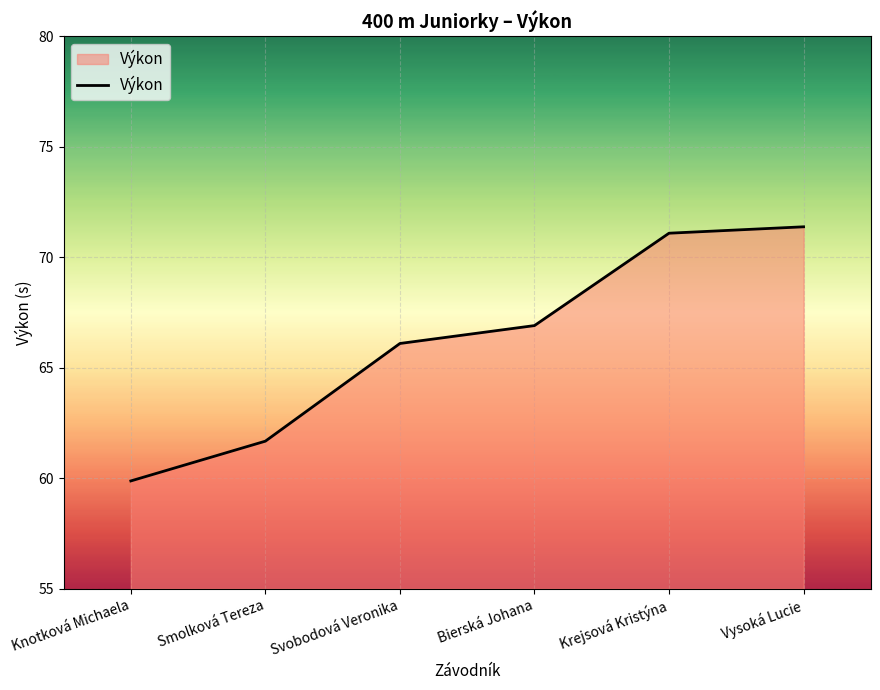

What position from the left is Svobodová Veronika?

3